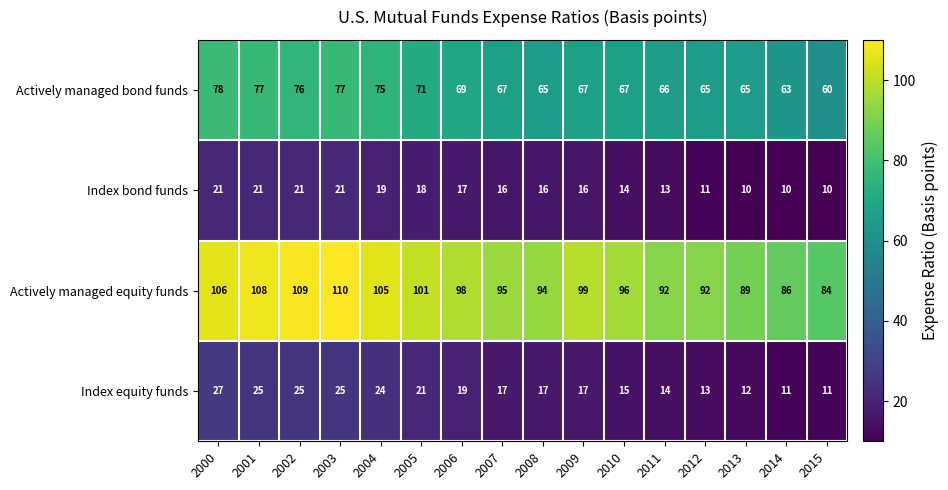

Which series has the widest spread of values?

Actively managed equity funds